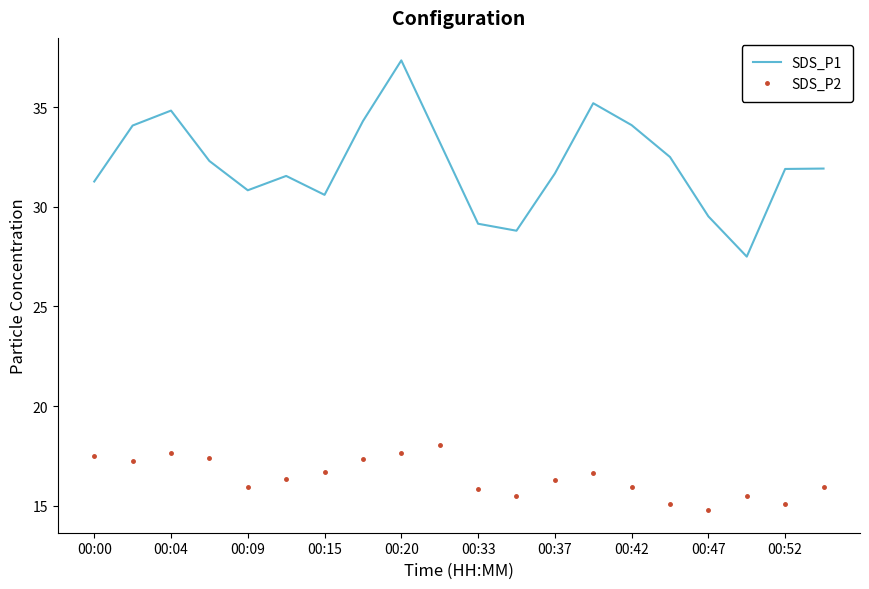

What is the minimum value for SDS_P2?

14.8